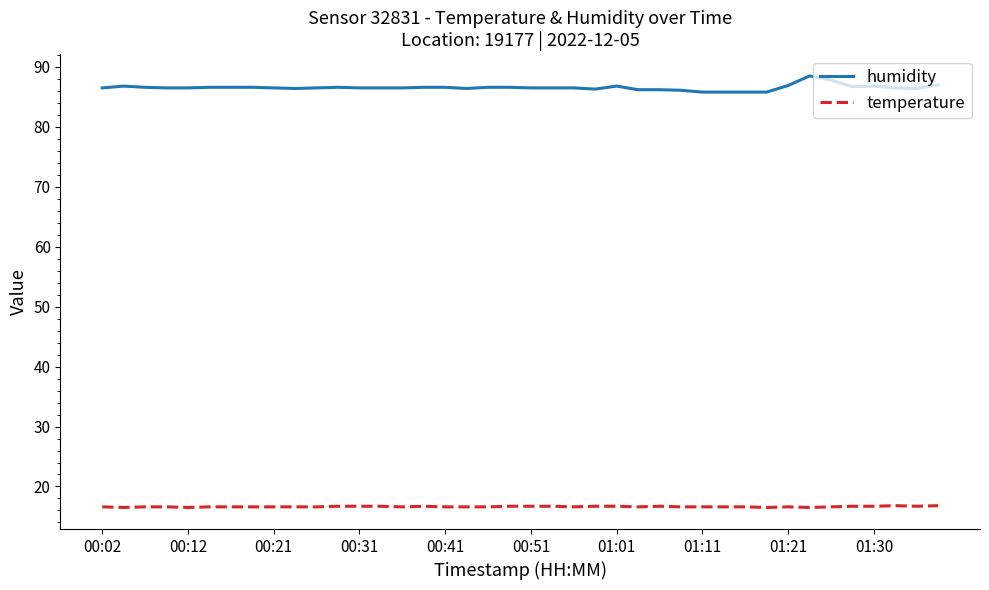

List the series in order of their overall mean, highest first.

humidity, temperature